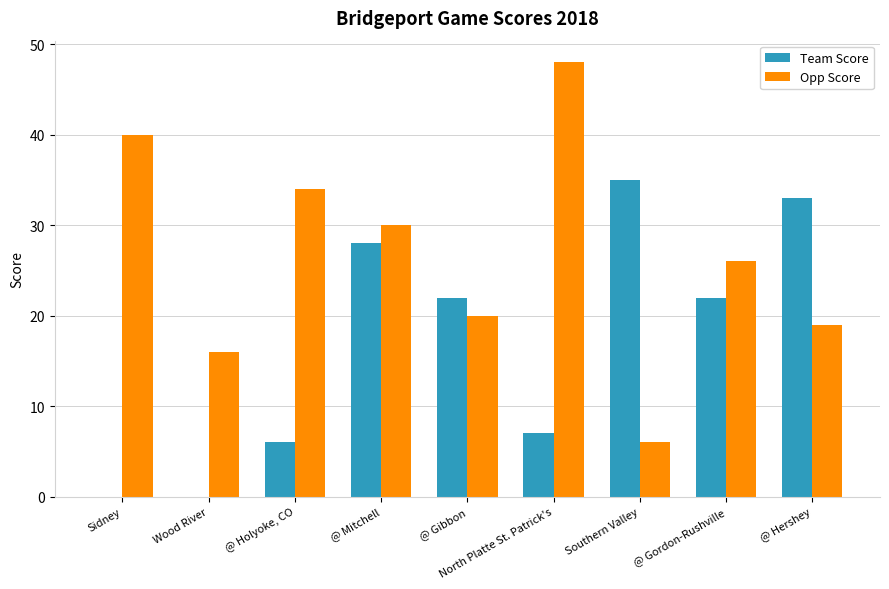

What is the sum of all Opp Score values?

239